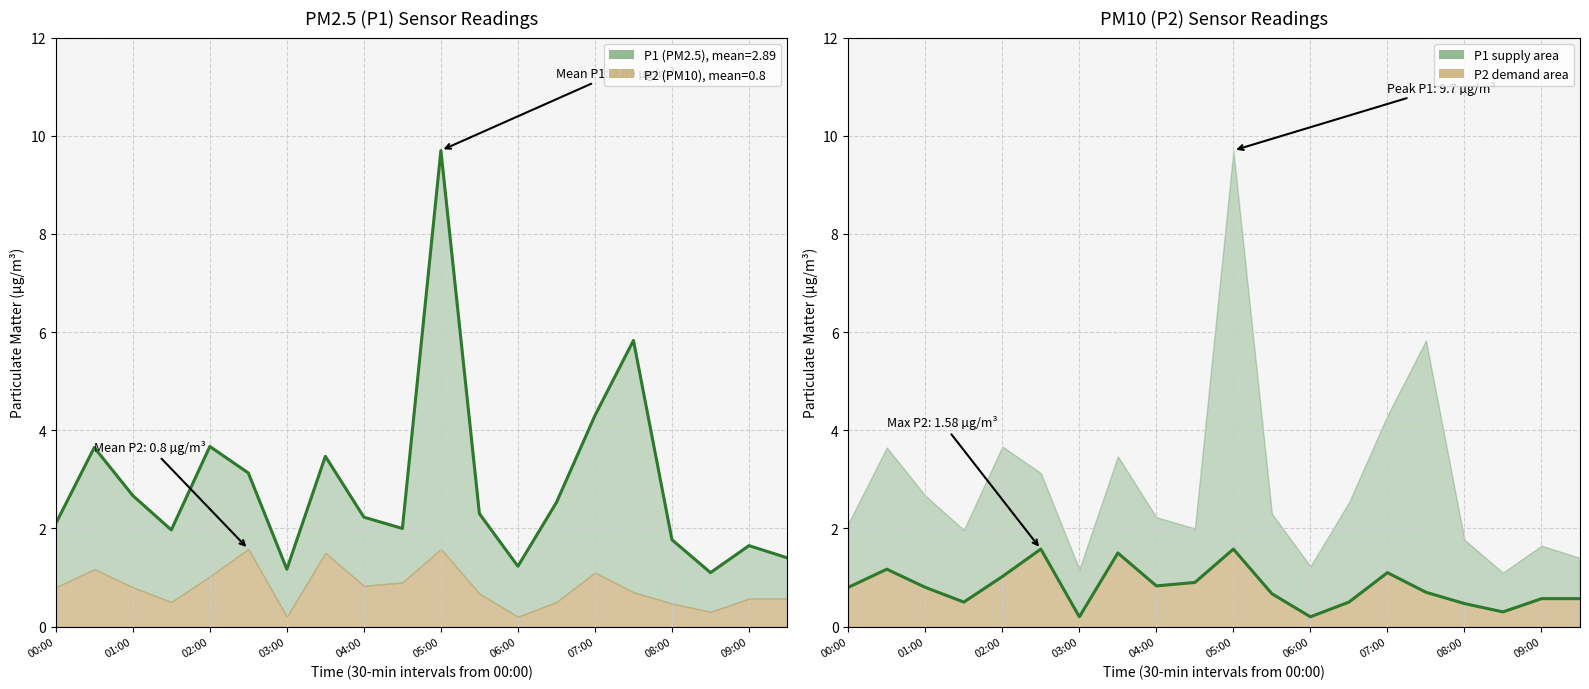

True or false: P1 (PM2.5) and P2 (PM10) intersect in this chart.

False